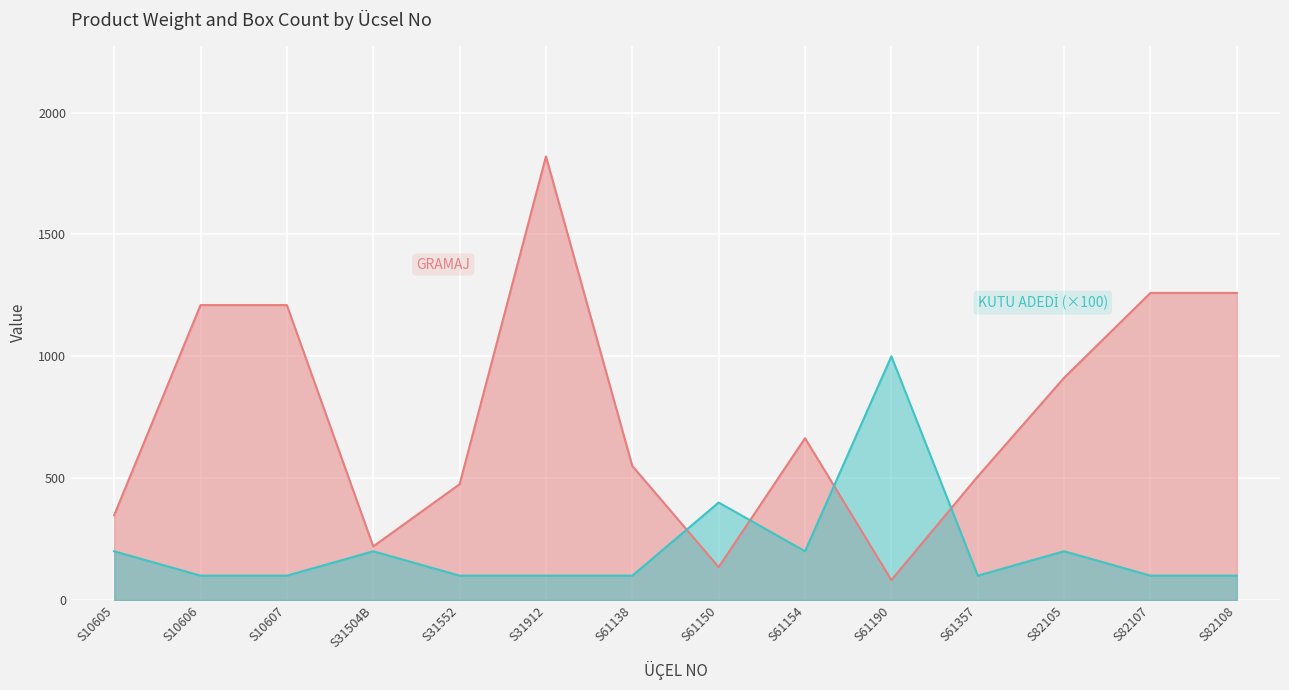

How many KUTU ADEDİ values are between 100 and 200?

12